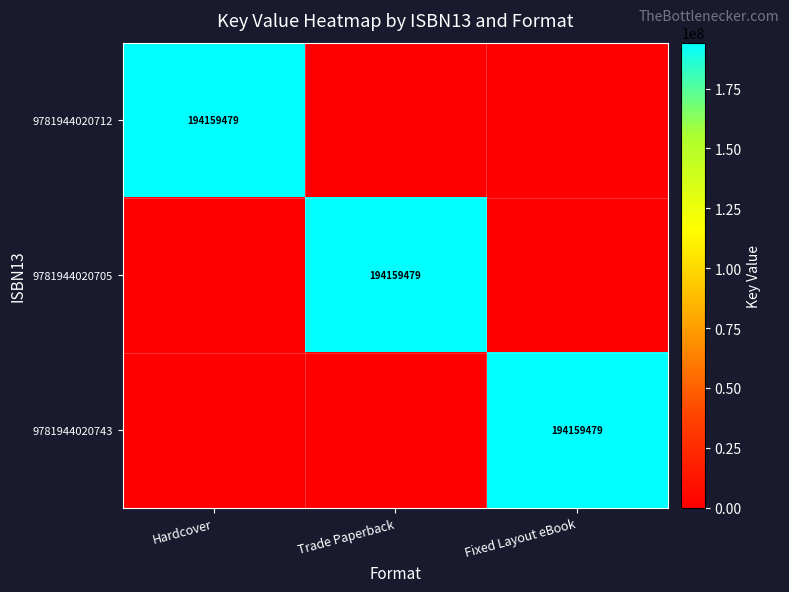

The 9781944020712 series shows 48051527 at Hardcover. True or false?

False